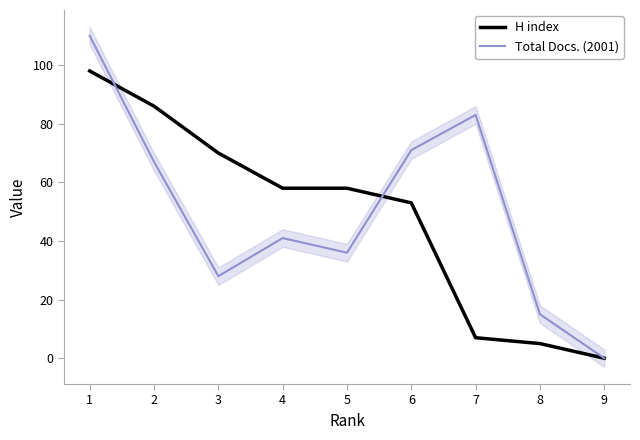

Reading right to left, what are all the values shown in this chart?

H index: 0	5	7	53	58	58	70	86	98
Total Docs. (2001): 0	15	83	71	36	41	28	67	110